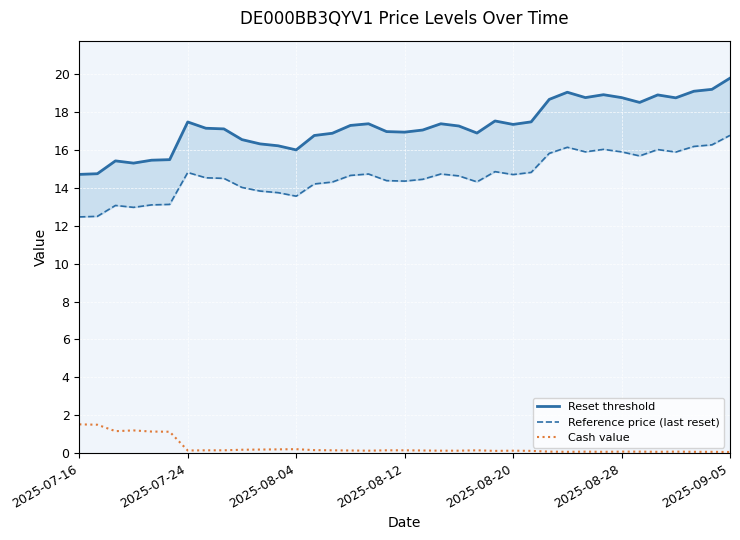

What is the maximum value for Cash value?

1.5